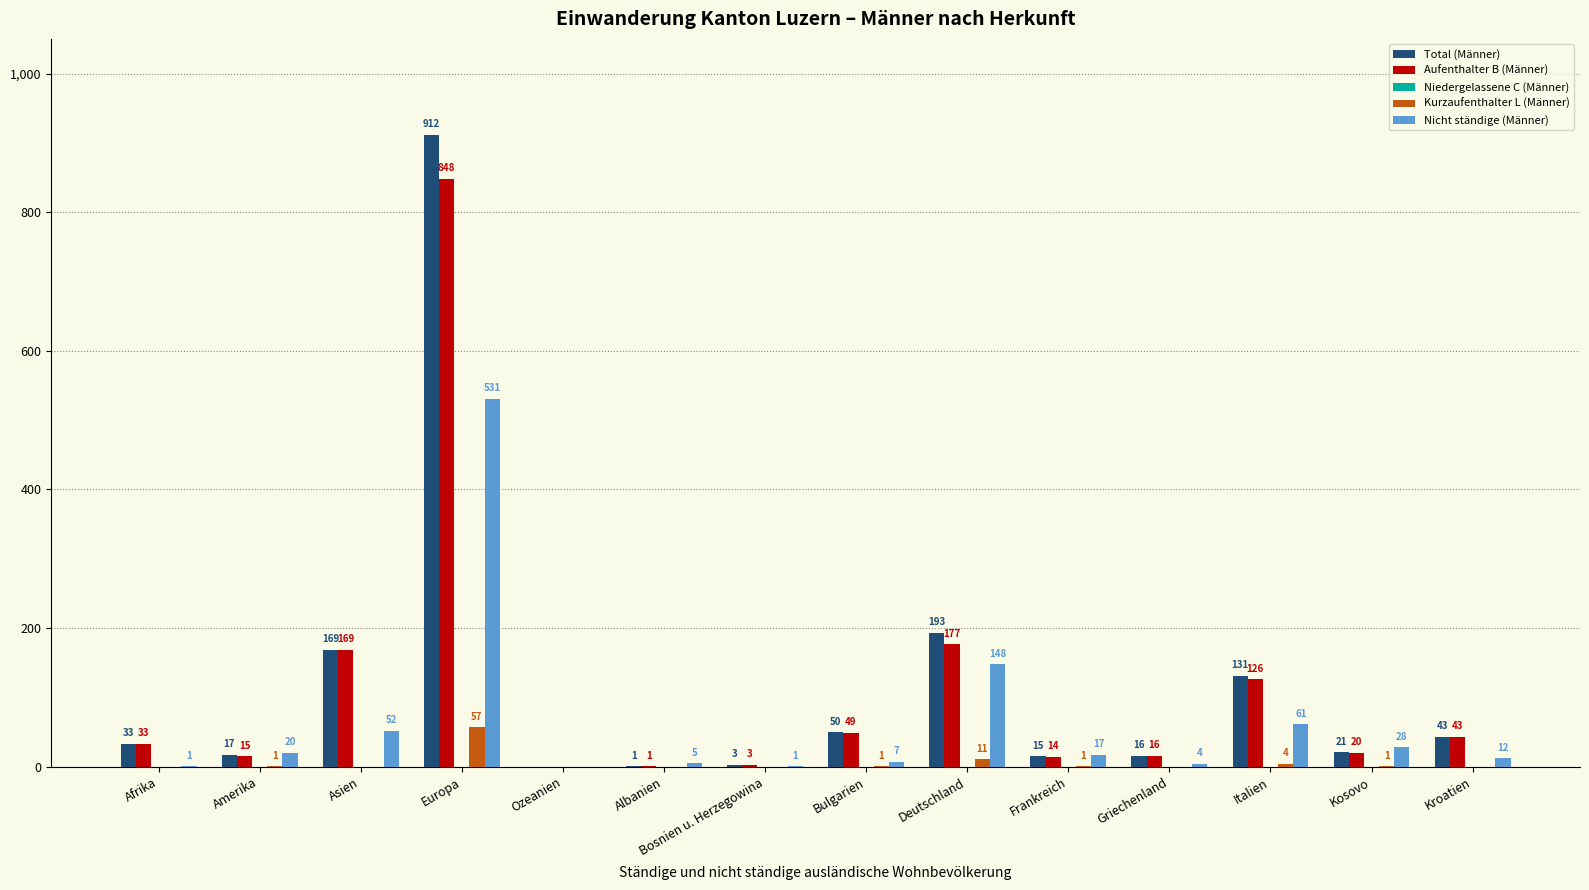

What is the sum of the Aufenthalter B (Männer) values at Deutschland and Bulgarien?

226